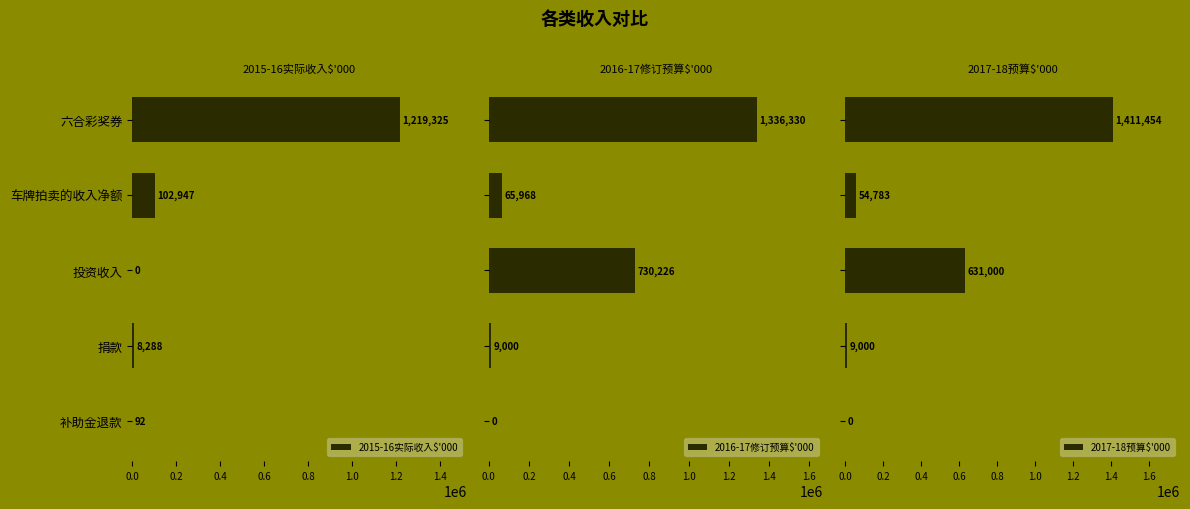

The value of 2015-16实际收入$'000 at 六合彩奖券 is 1219325. True or false?

True